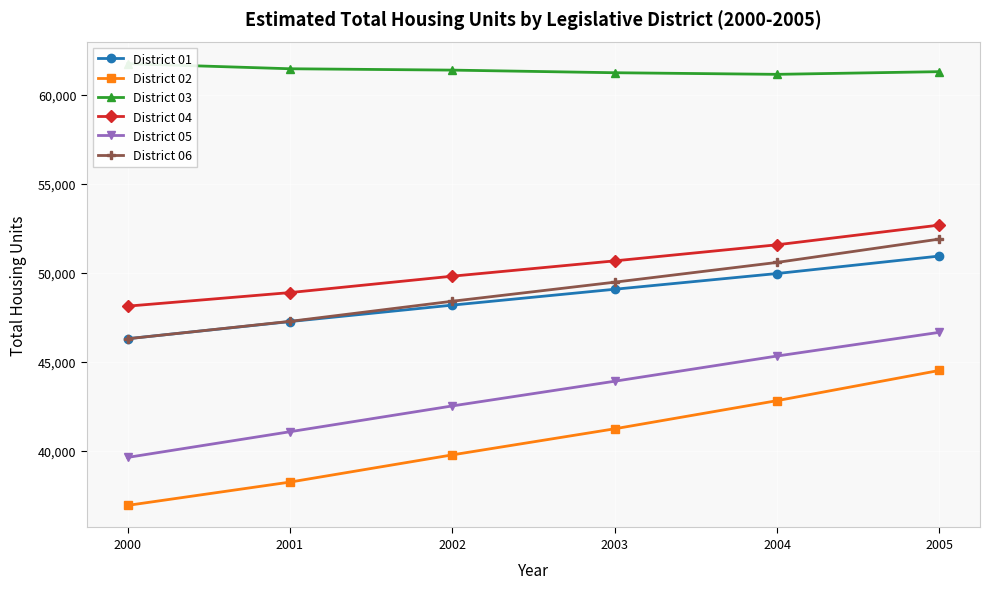

What is the value of the District 04 point at the 2nd from the left?

48891.0